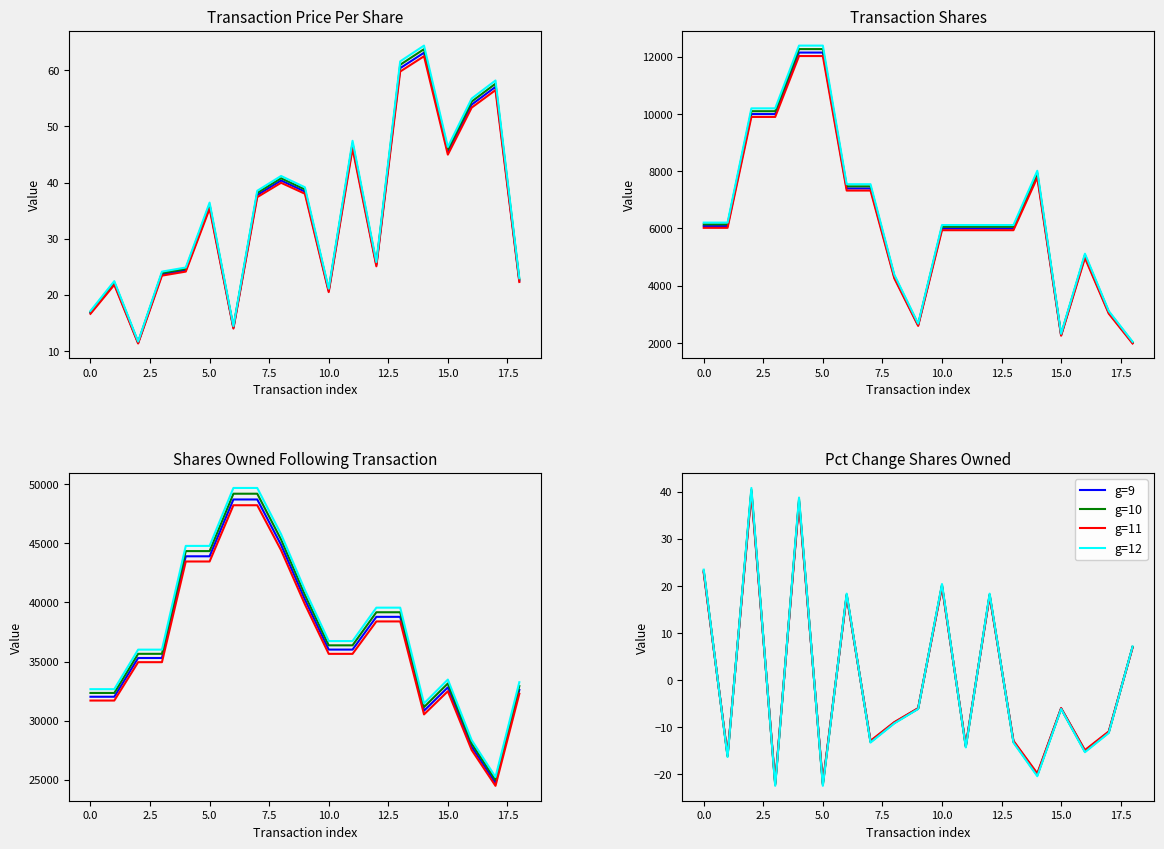

Which has a higher value, 5.0 or 15.0?

15.0